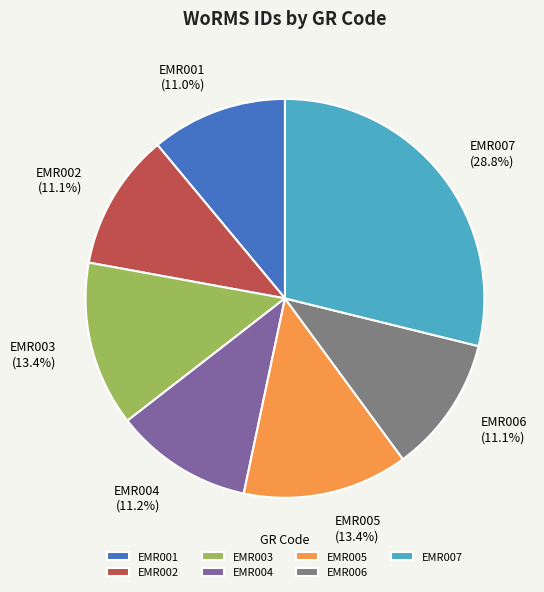

Is the sum of EMR002 and EMR003 greater than half?

No